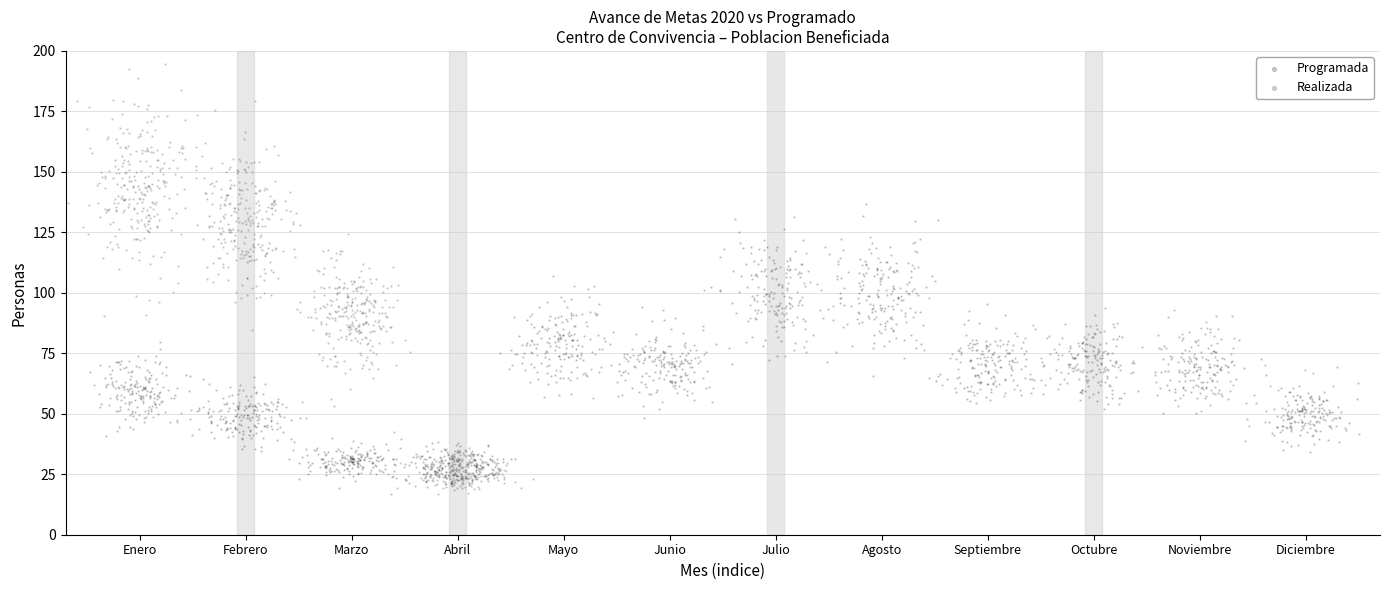

Which series contains the highest Y value?

Realizada